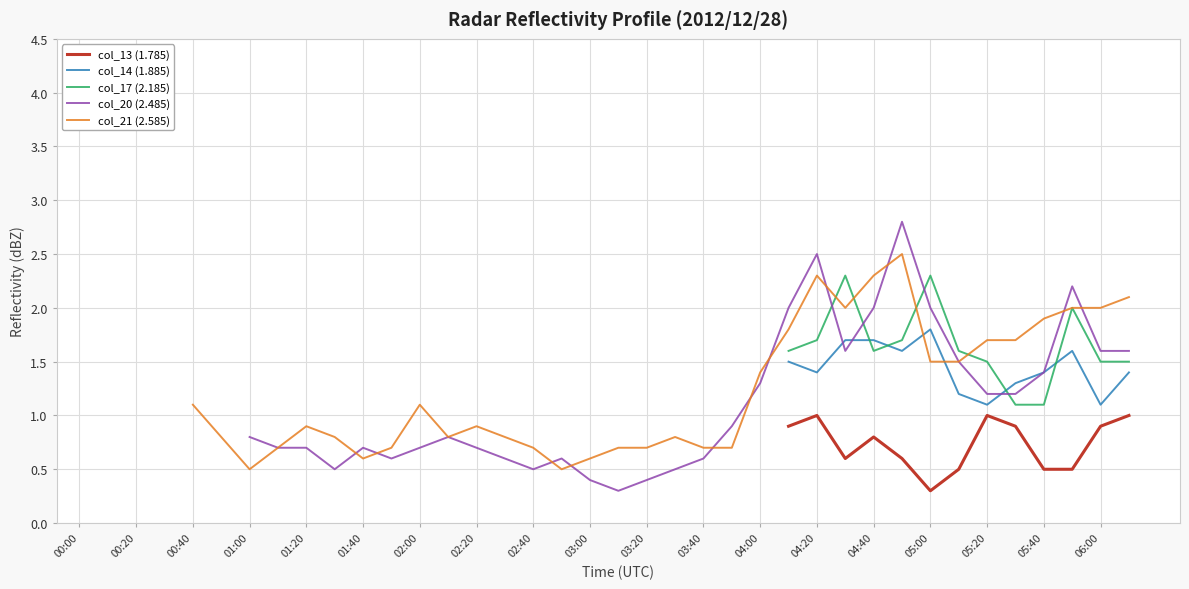

Count the number of categories in the chart.

38